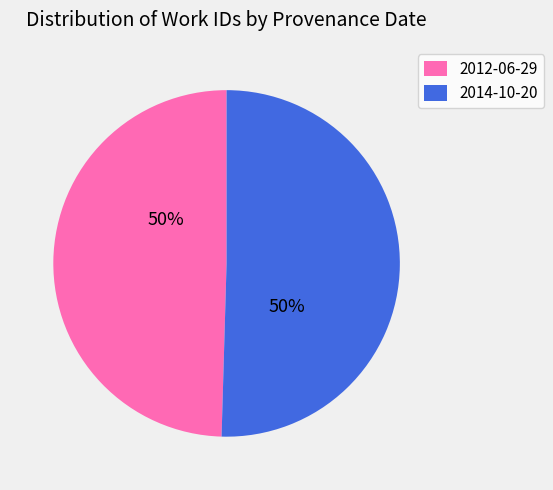

Combined, do 2014-10-20 and 2012-06-29 account for over 50%?

Yes